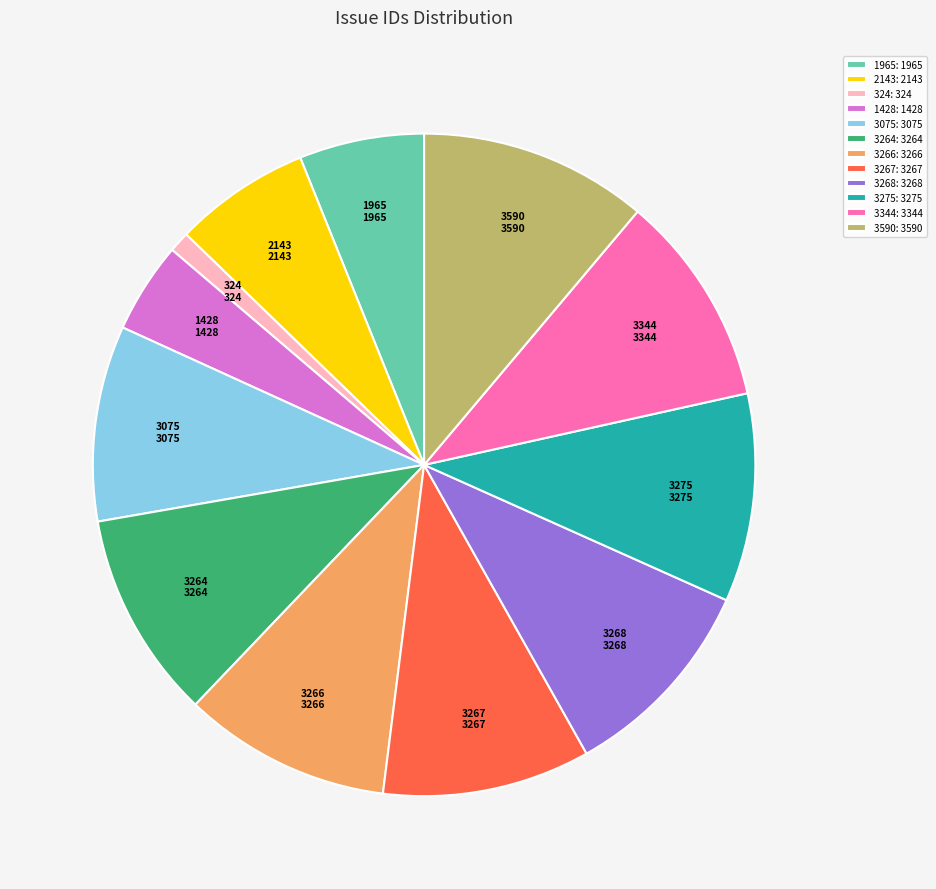

Count the number of slices in the pie.

12